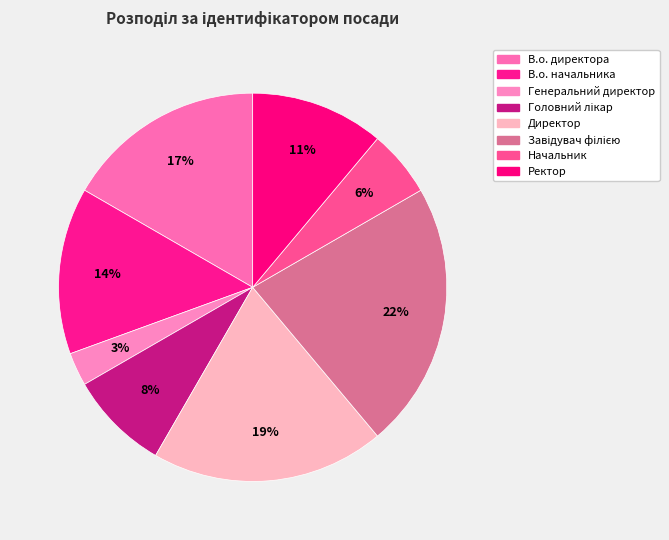

Which category has the biggest portion of the pie?

Завідувач філією